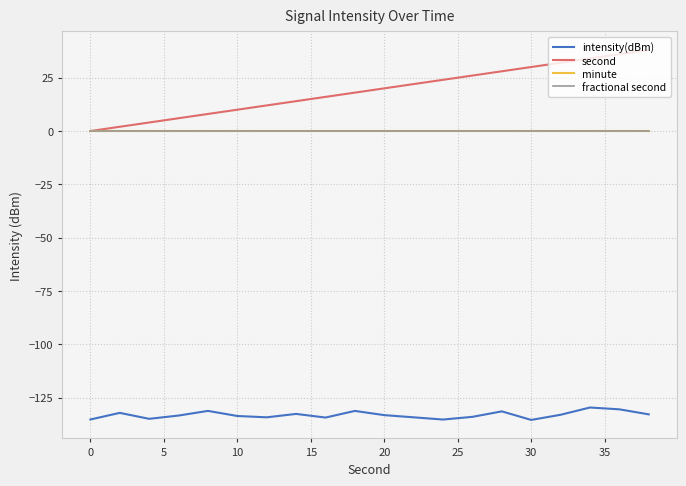

True or false: minute and second cross at least once.

False